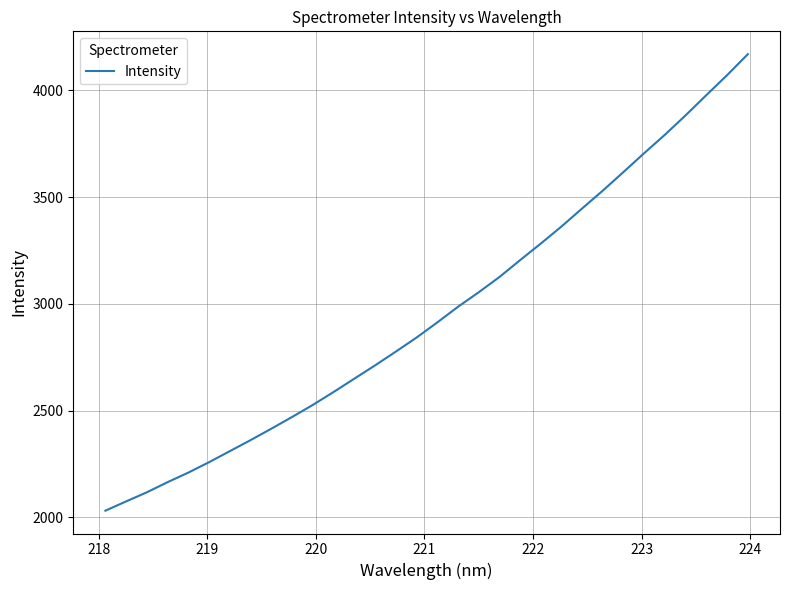

What is the smallest value displayed?

2031.8